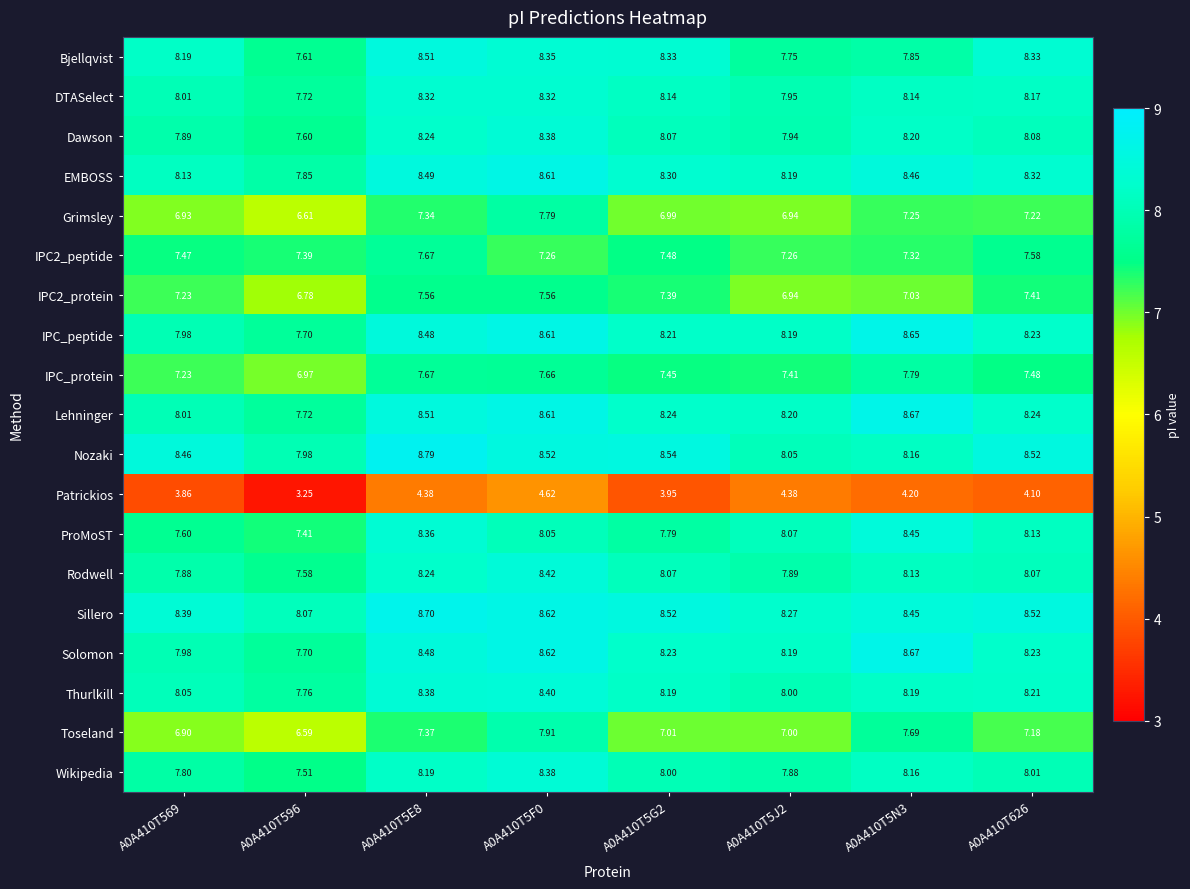

Which series has the largest range (max minus min)?

Patrickios